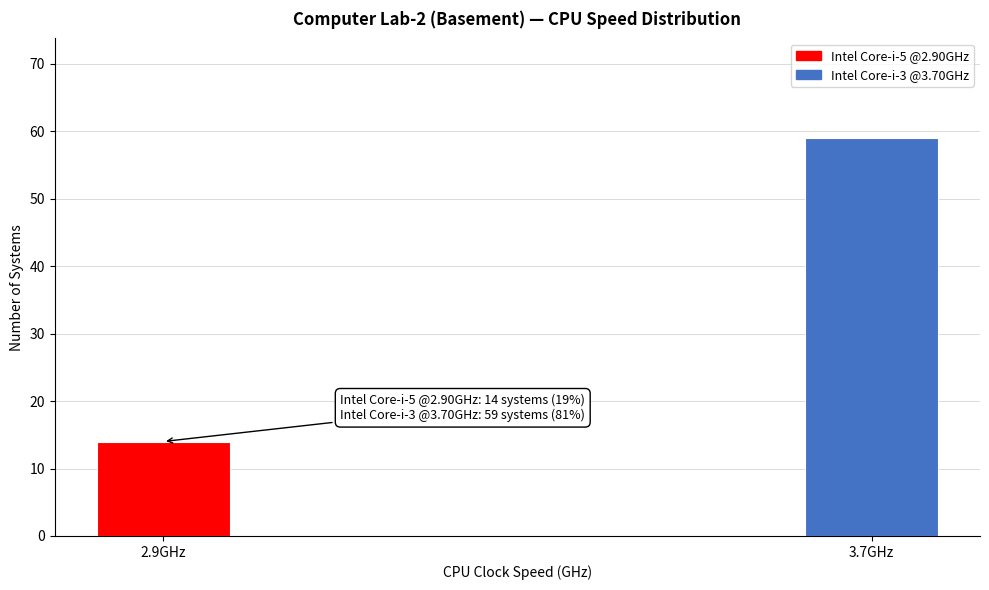

Reading left to right, what are all the values shown in this chart?

14	59